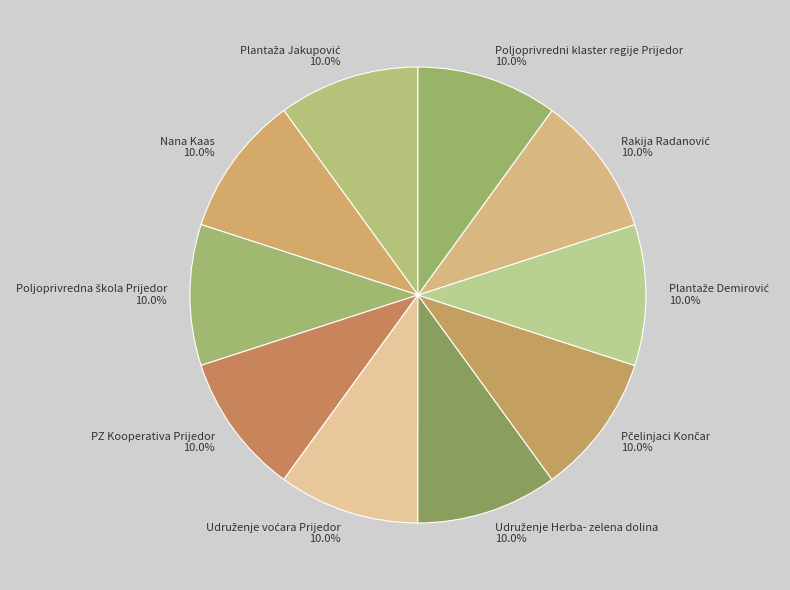

Does any single category account for the majority?

No